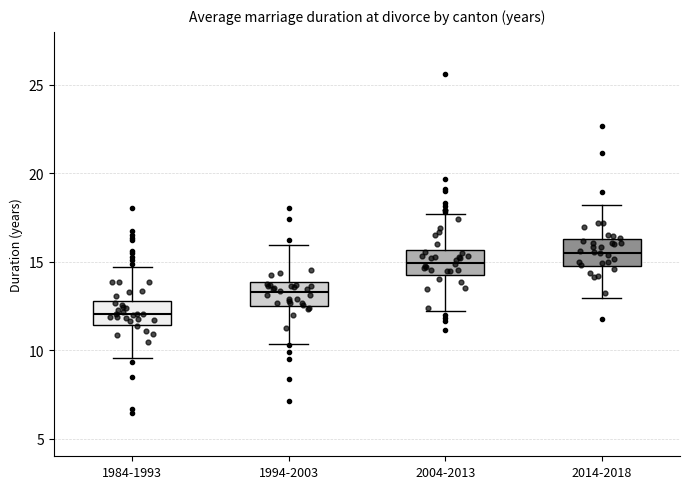

Reading left to right, read every box against the y-axis: the position of its median line, the range the box covers, and the ends of its whiskers. The values are not printed on the chart, so give them approximately, as read against the axis.

1984-1993: median 12.0, box 11.5 to 13.0, whiskers 9.5 to 14.5
1994-2003: median 13.5, box 12.5 to 14.0, whiskers 10.5 to 16.0
2004-2013: median 15.0, box 14.0 to 15.5, whiskers 12.0 to 17.5
2014-2018: median 15.5, box 14.5 to 16.5, whiskers 13.0 to 18.0